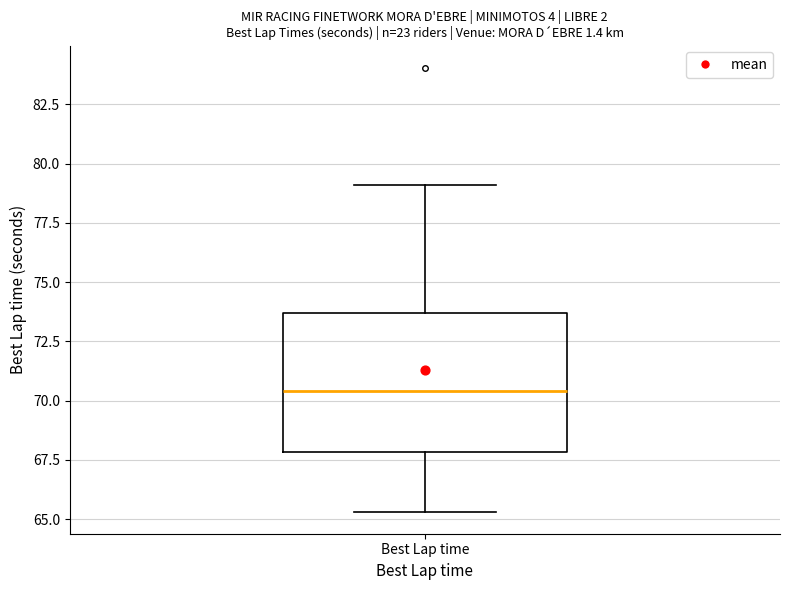

Read this box plot against the y-axis: the position of the median line, the range covered by the box, and the ends of both whiskers. The values are not printed on the chart, so give them approximately, as read against the axis.

median 70.5, box 68.0 to 73.5, whiskers 65.5 to 79.0